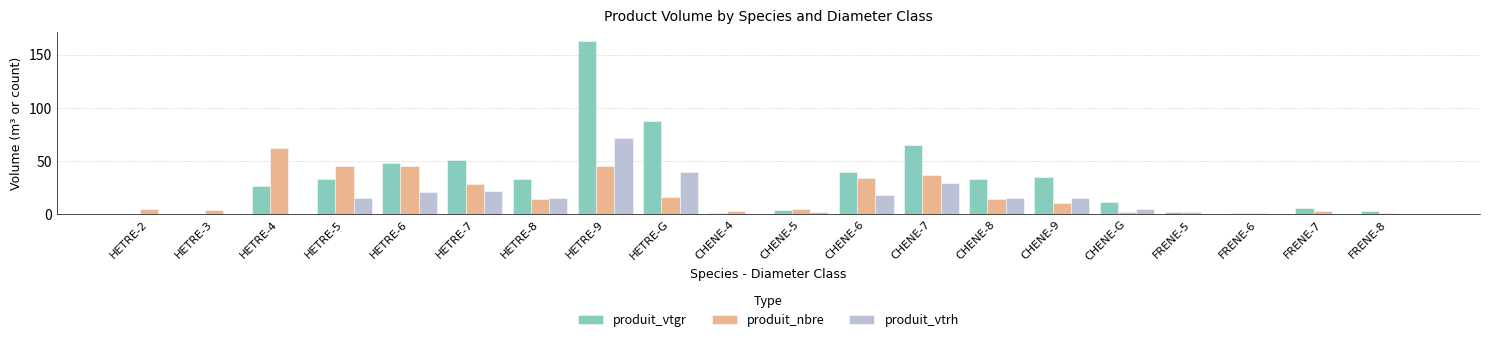

Which series has the largest total across all categories?

produit_vtgr